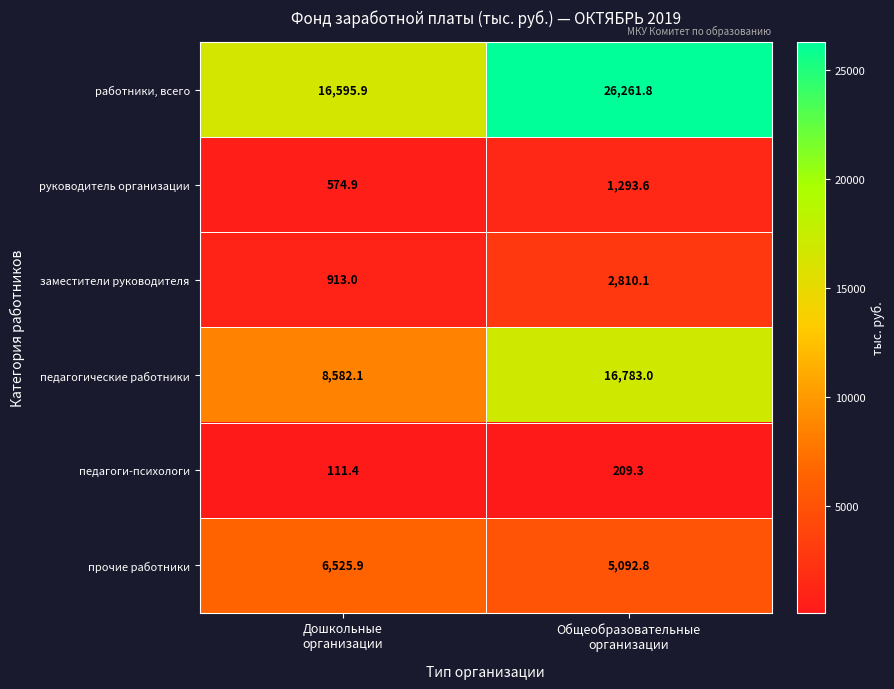

Reading right to left, list all the values displayed in this chart.

работники, всего: 26261.8	16595.9
руководитель организации: 1293.6	574.9
заместители руководителя: 2810.1	913.0
педагогические работники: 16783.0	8582.1
педагоги-психологи: 209.3	111.4
прочие работники: 5092.8	6525.9